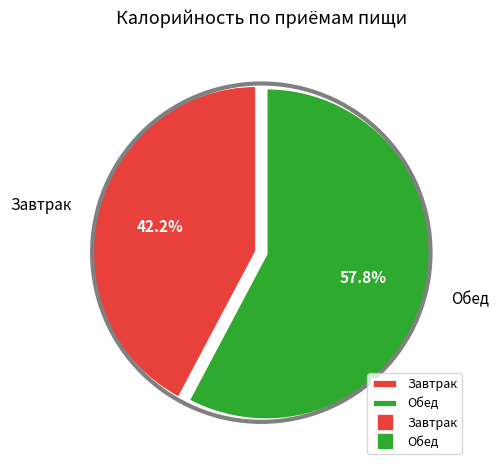

To the nearest percent, what percentage of the pie is Завтрак?

42%